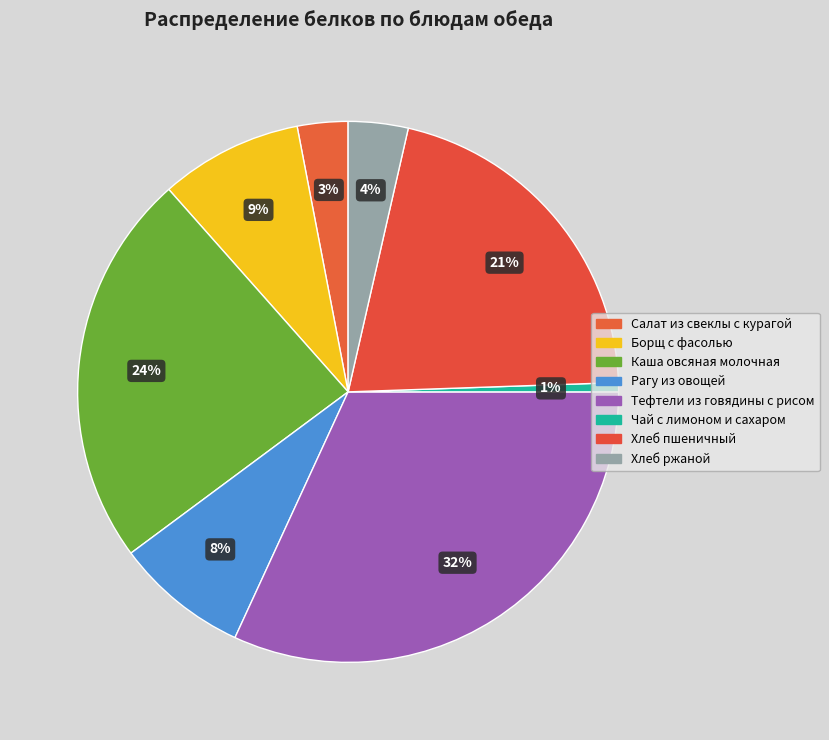

Does Хлеб ржаной represent more than half of the total?

No